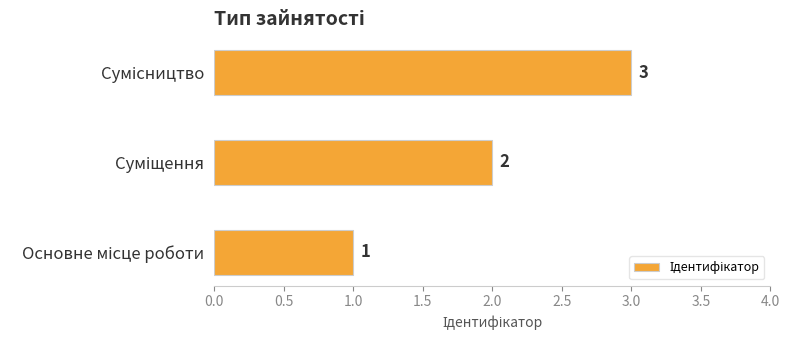

What is the difference between the maximum and minimum values?

2